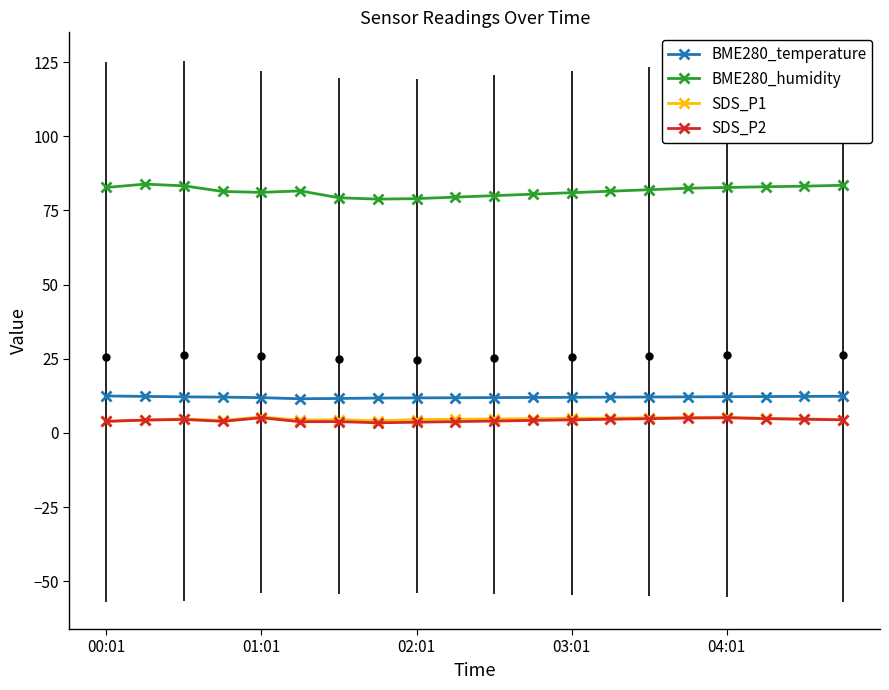

What are all the series names shown in the legend?

BME280_temperature, BME280_humidity, SDS_P1, SDS_P2